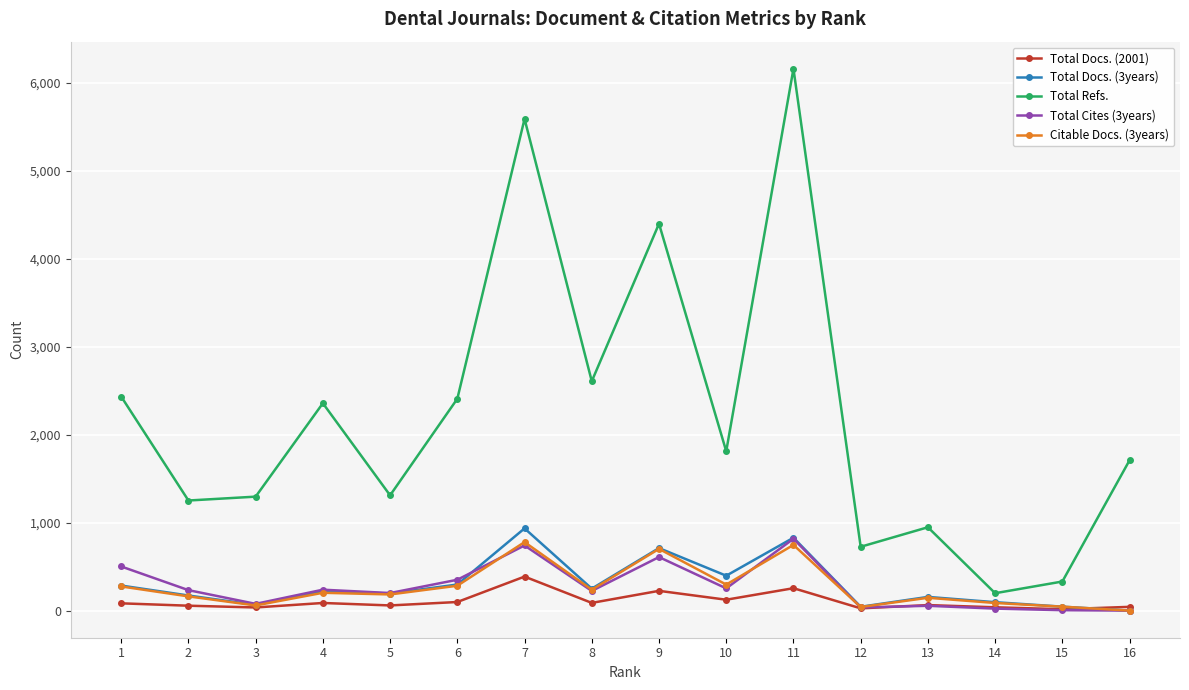

Does the chart have visible grid lines?

Yes